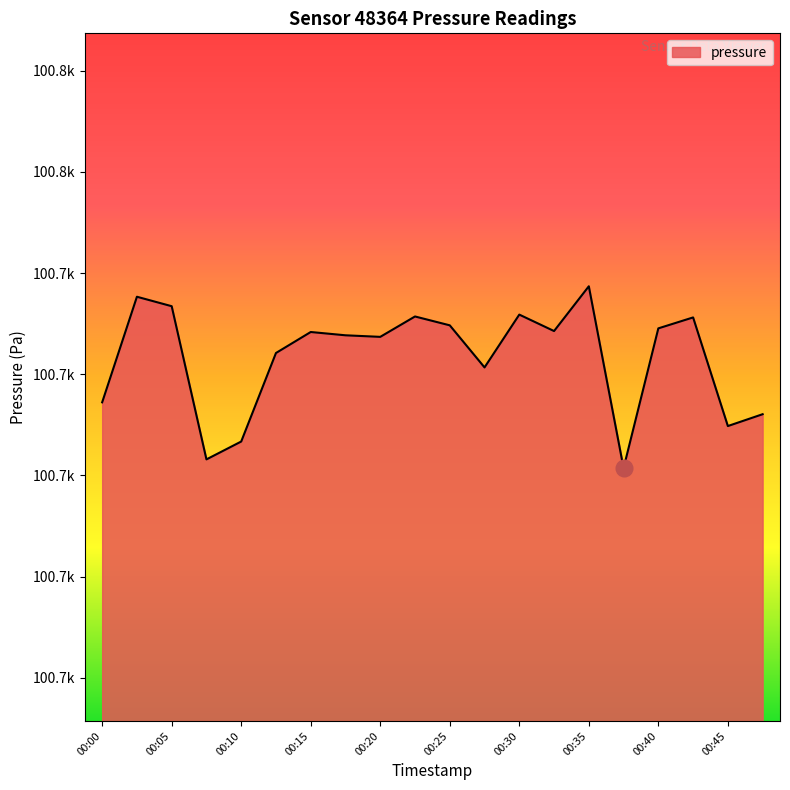

Does the chart display data point markers on the line(s)?

No